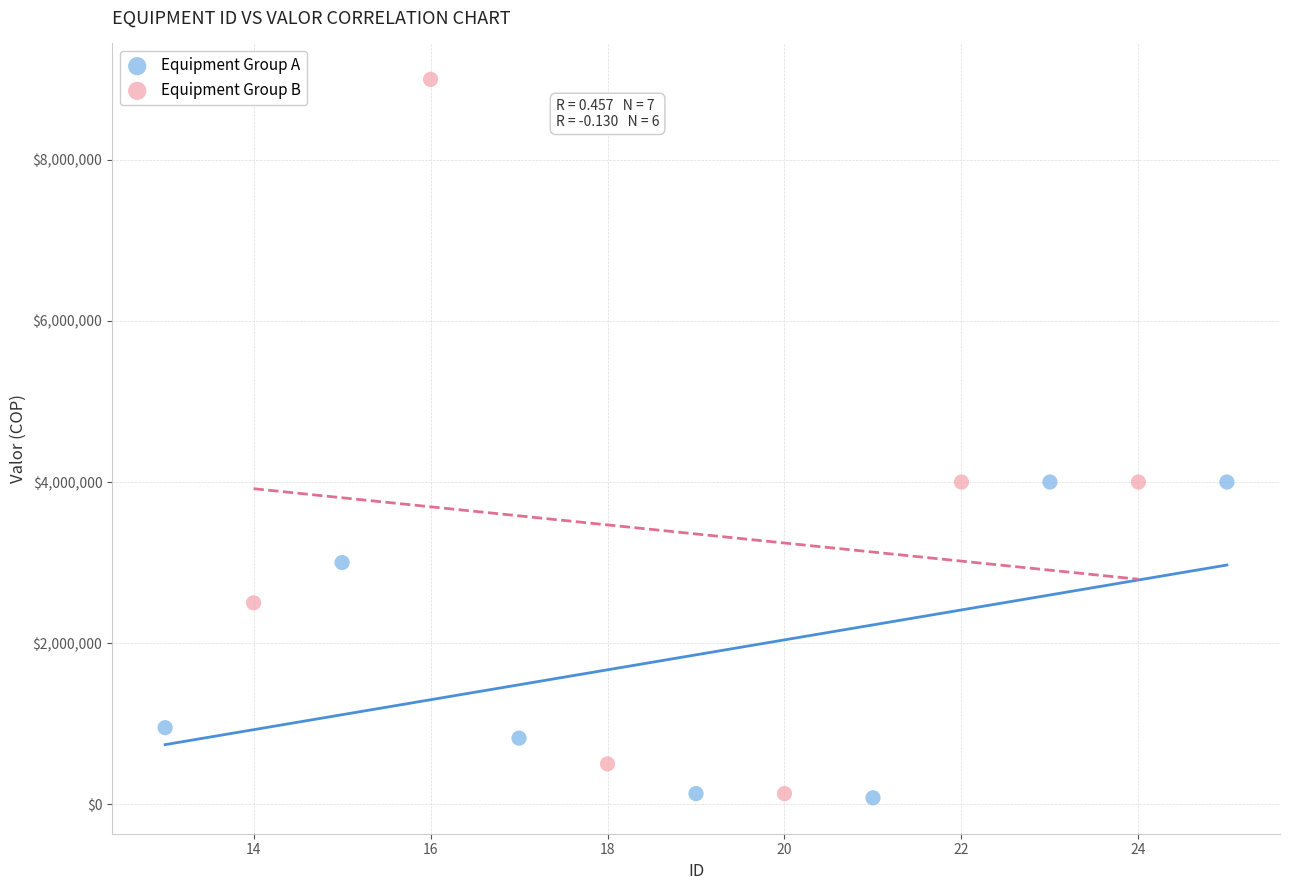

Which series has the widest spread of Y values?

Equipment Group B